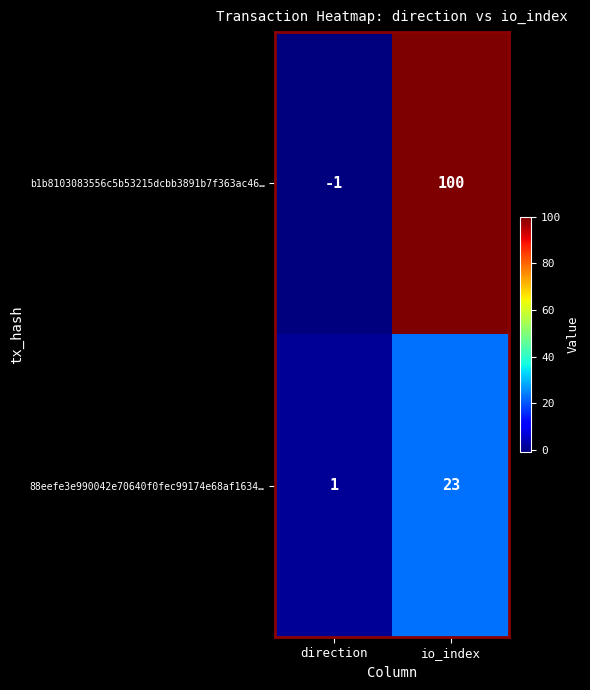

What is the difference between the highest and lowest values at direction?

2